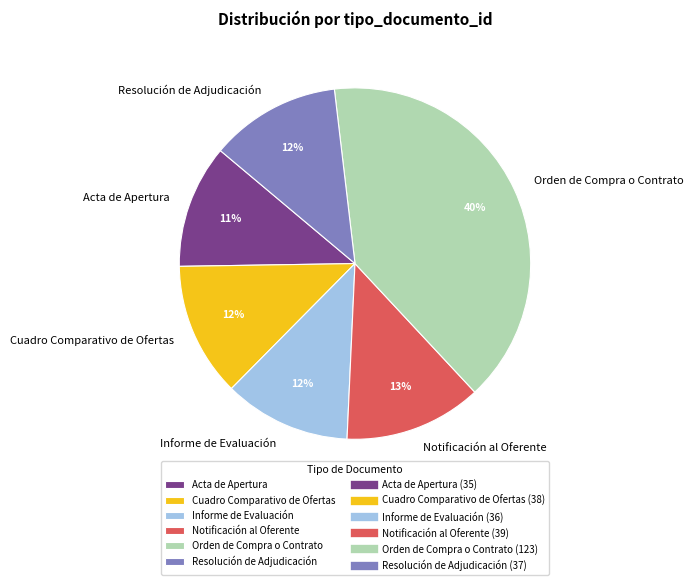

To the nearest percent, what is the combined percentage of Acta de Apertura and Informe de Evaluación?

23%